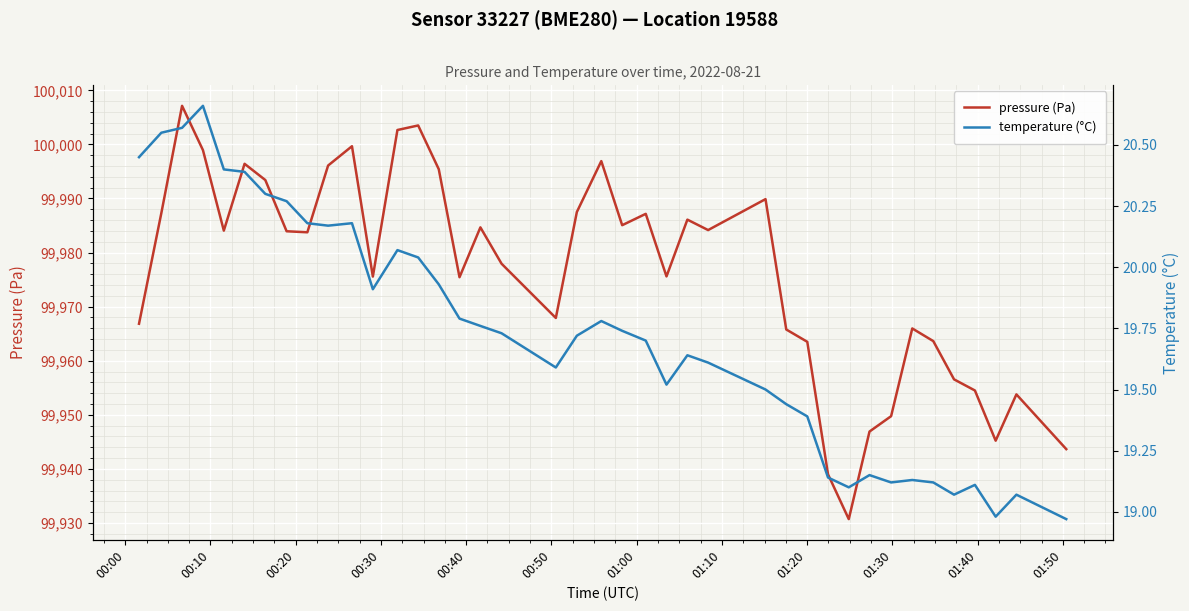

List the series in order of their overall mean, lowest first.

temperature (°C), pressure (Pa)